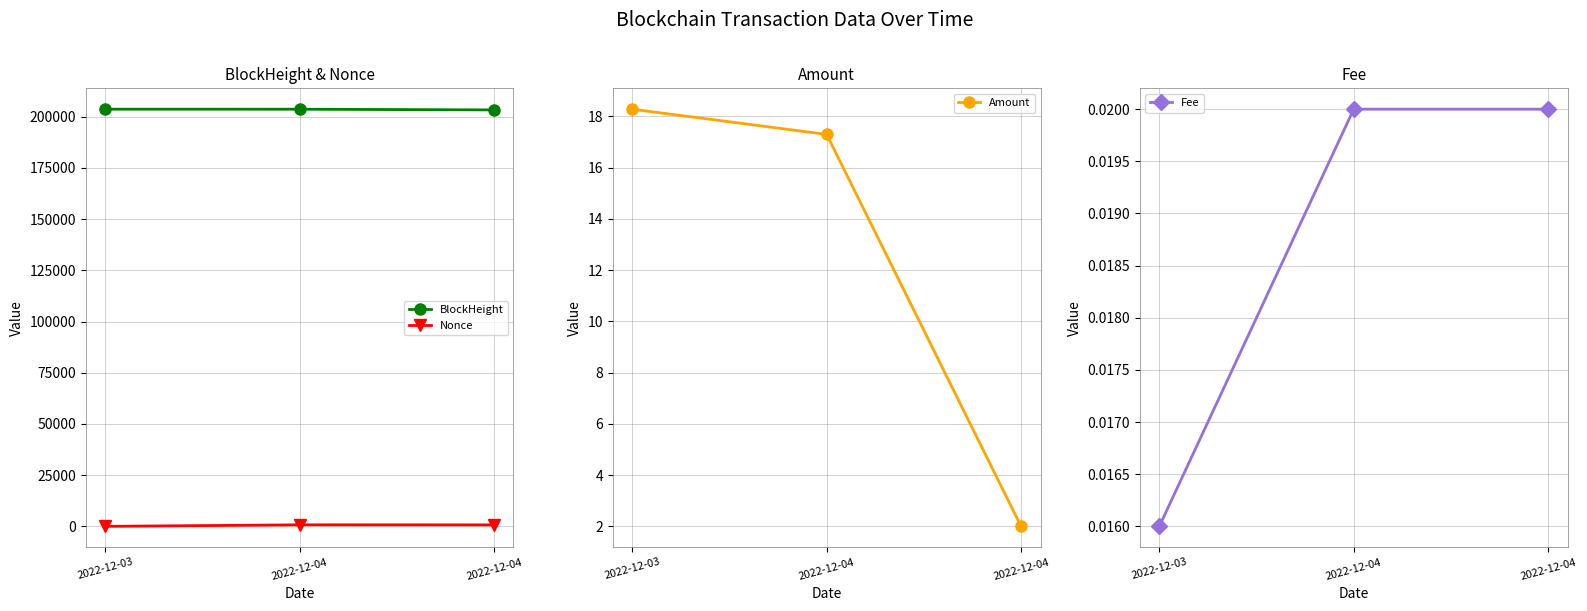

Between 2022-12-04 and 2022-12-03, which is larger?

2022-12-03